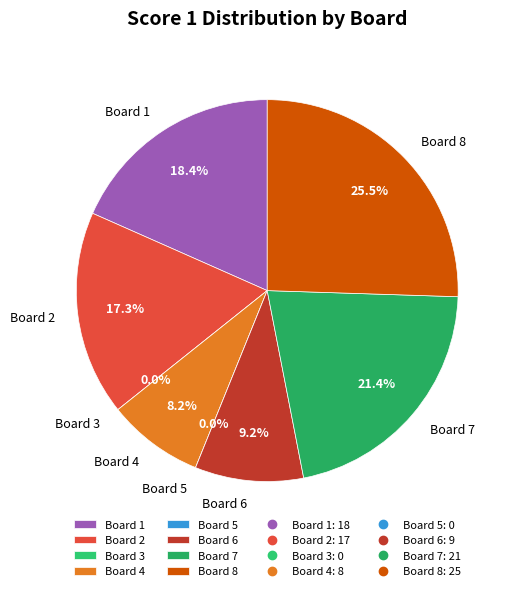

Is Board 5 the majority of the pie?

No